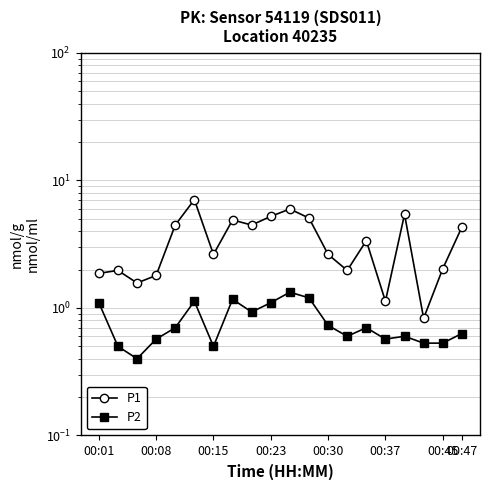

What is the total value across all series at 10?

7.3